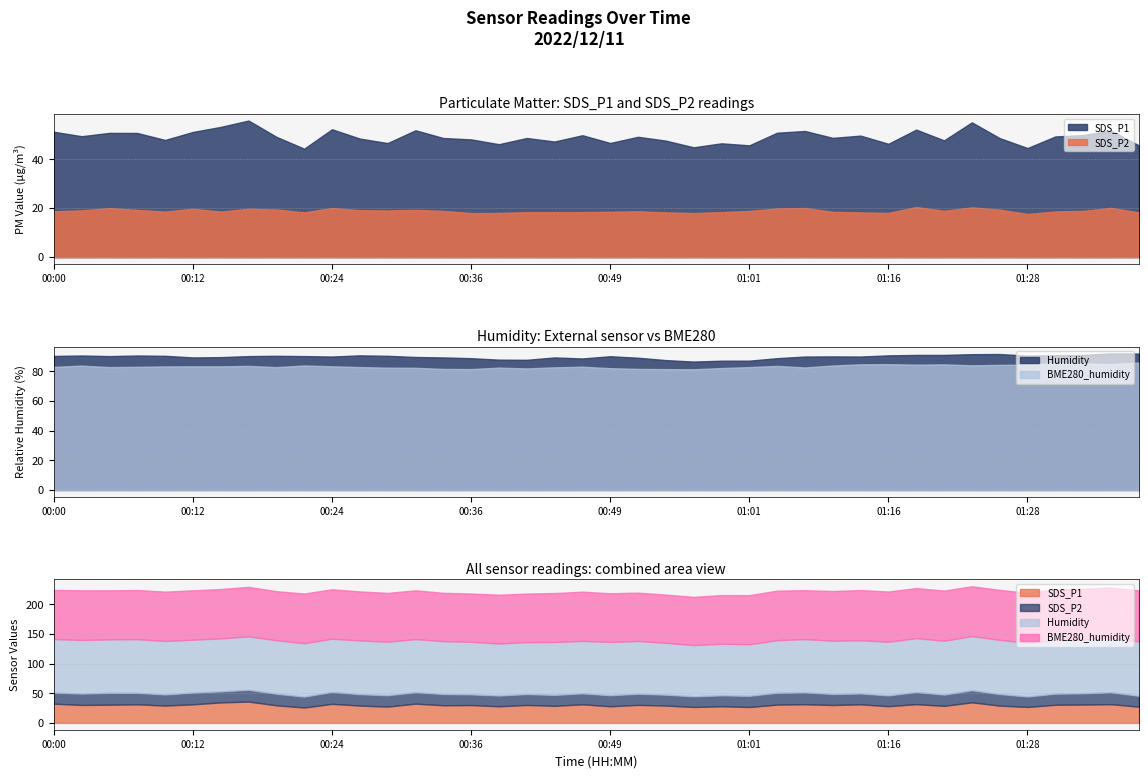

Count the number of categories in the chart.

40